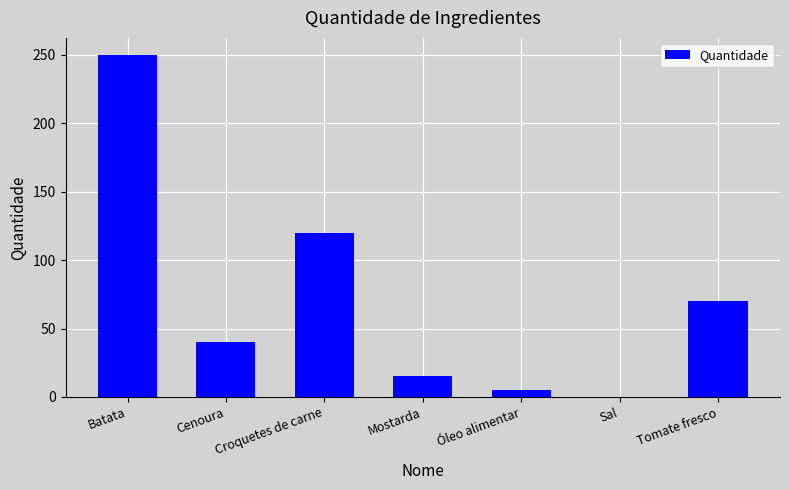

What is the difference between the values at Croquetes de carne and Tomate fresco?

50.0